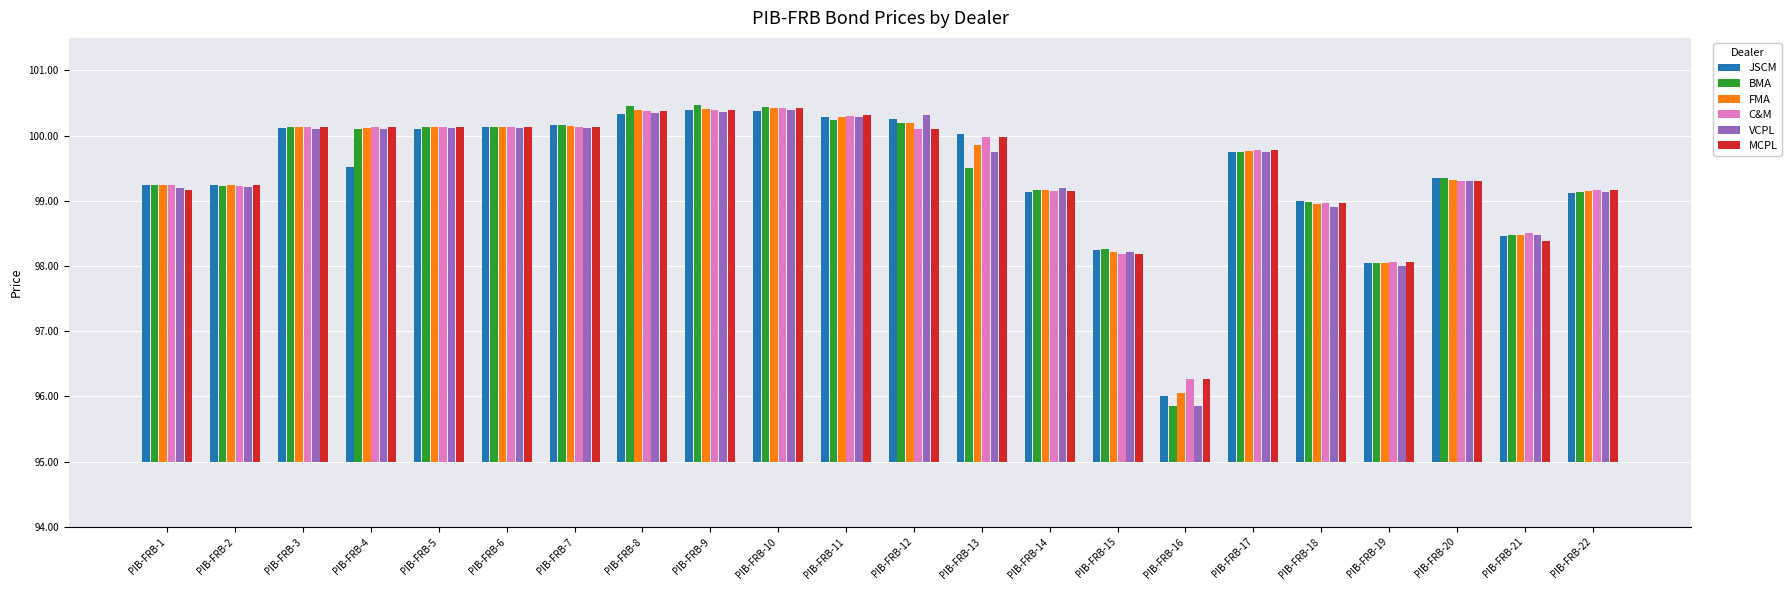

Which label corresponds to the smallest value in the chart?

PIB-FRB-16